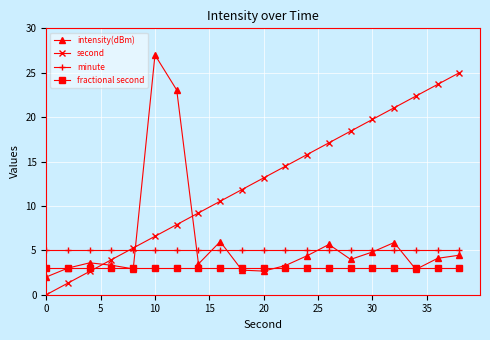

Which series has the largest total across all categories?

second